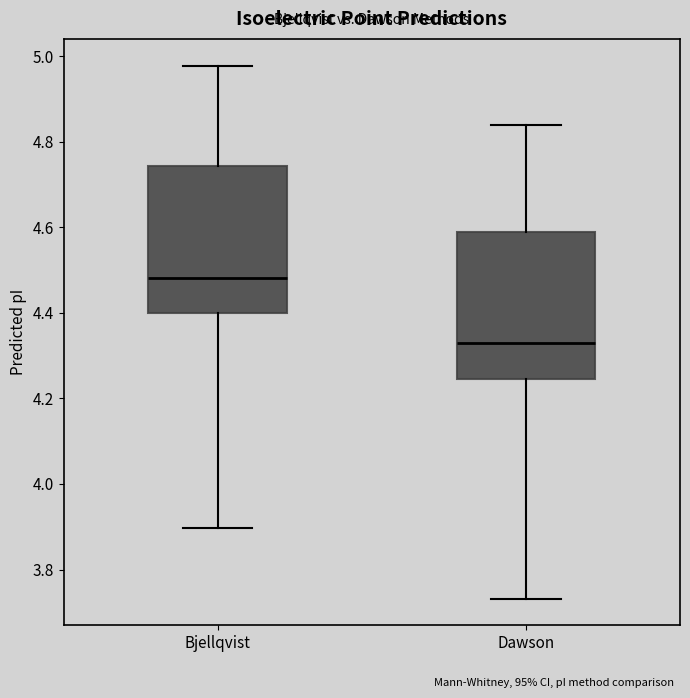

Which box has the highest median line?

Bjellqvist